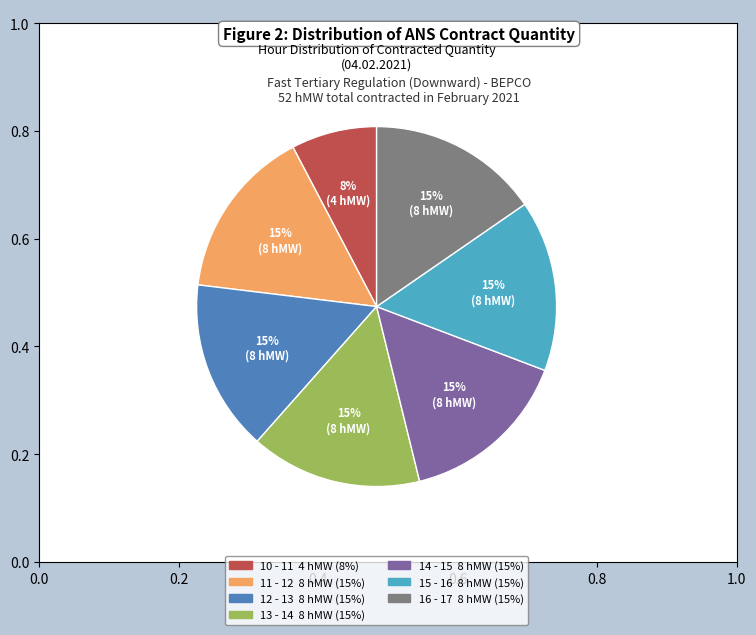

Does 14 - 15 represent more than half of the total?

No